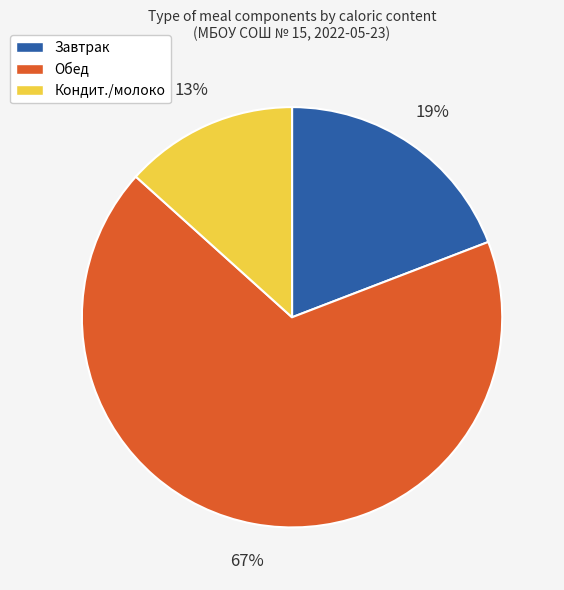

Does any single category account for the majority?

Yes